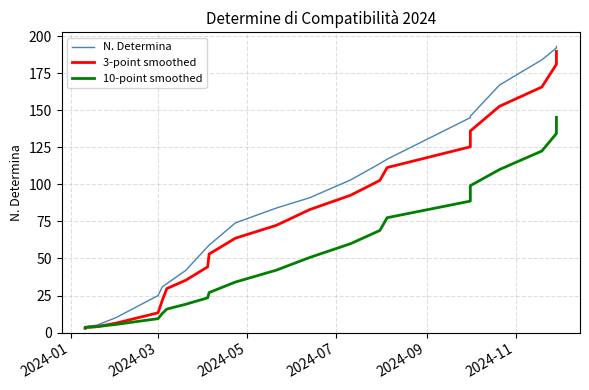

True or false: 3-point smoothed and N. Determina cross at least once.

False